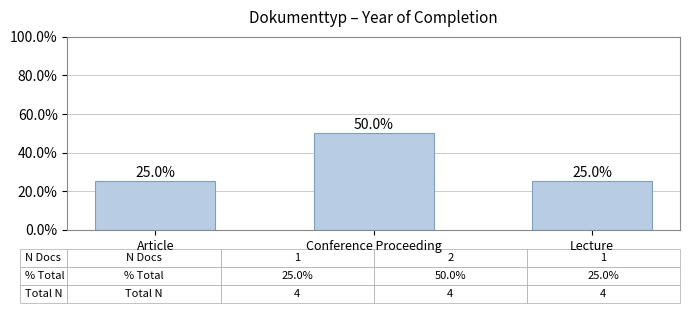

What is the label of the 2nd bar from the right?

Conference Proceeding